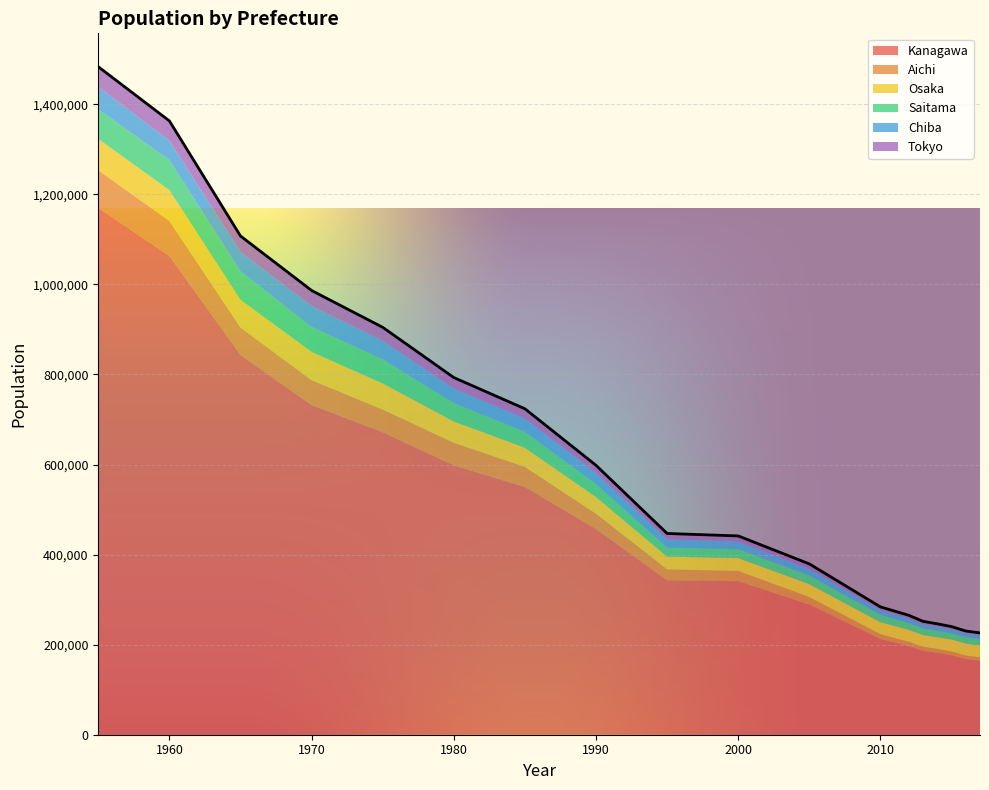

Which label corresponds to the largest value in the chart?

1955